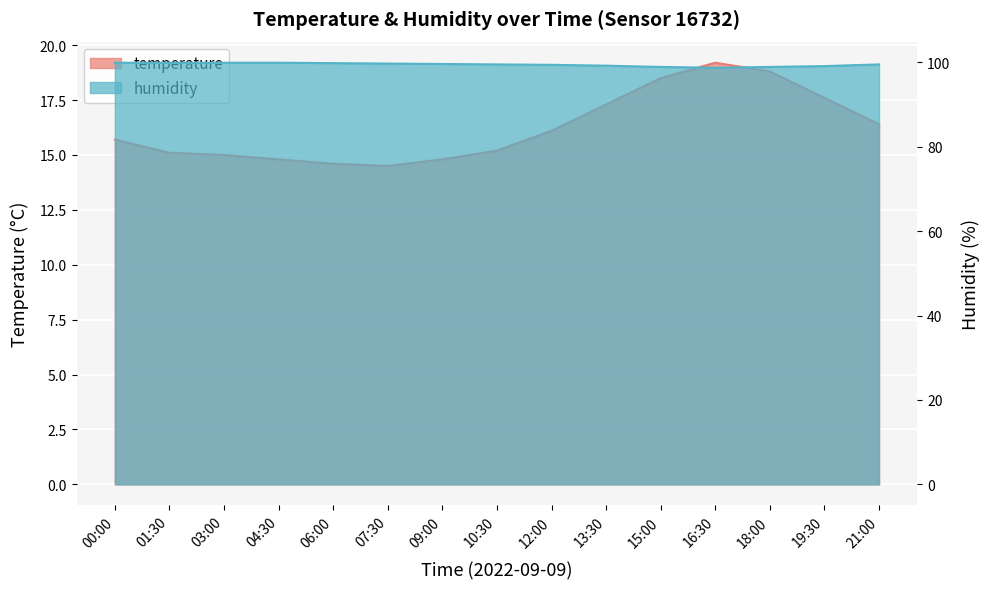

What is the sum of all temperature values?

243.6